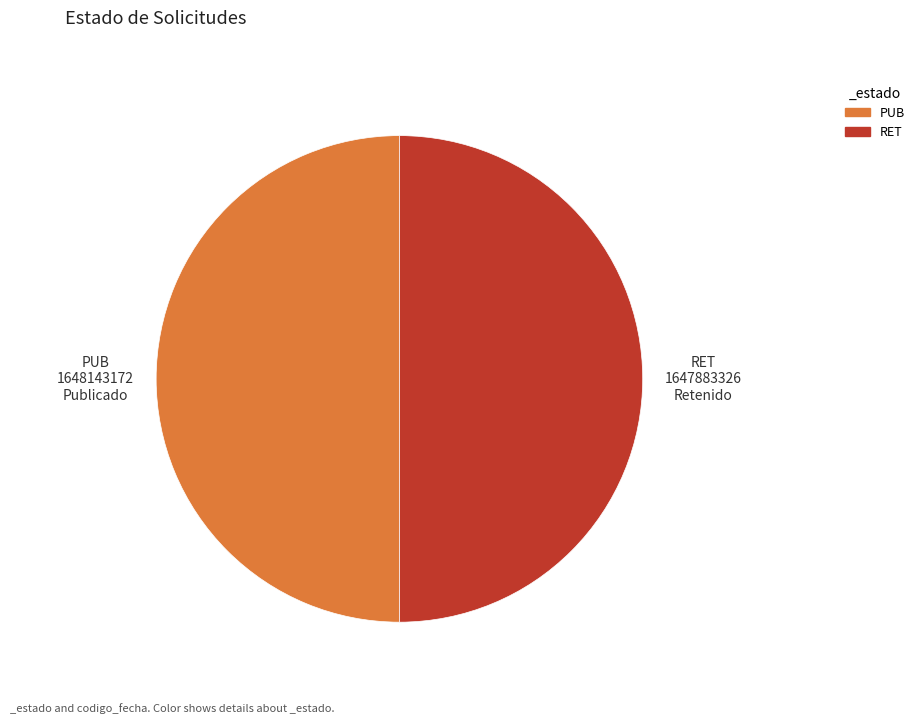

Is the sum of RET and PUB greater than half?

Yes